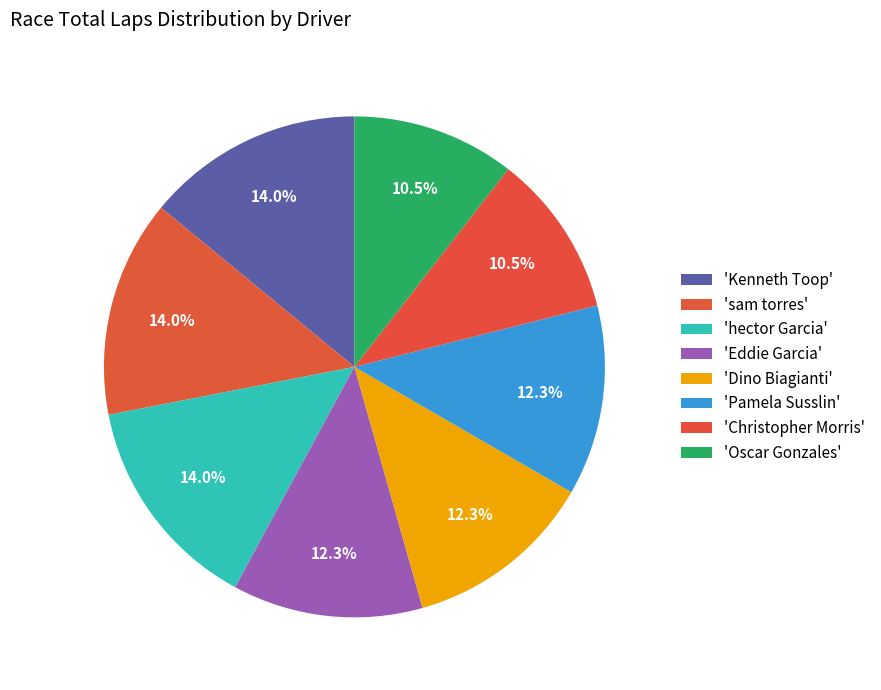

How many segments does this pie chart have?

8